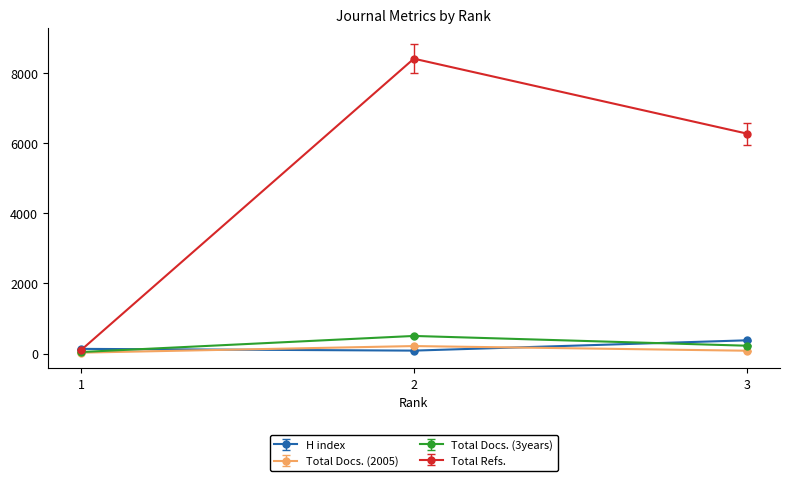

How many distinct data groups are displayed?

4